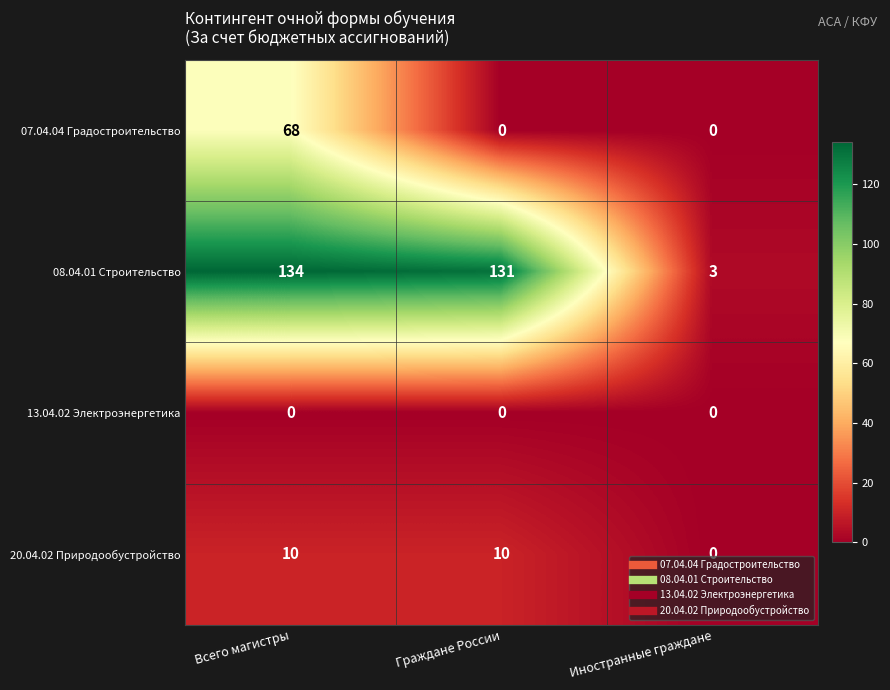

Which series changed the most between Граждане России and Иностранные граждане?

08.04.01 Строительство